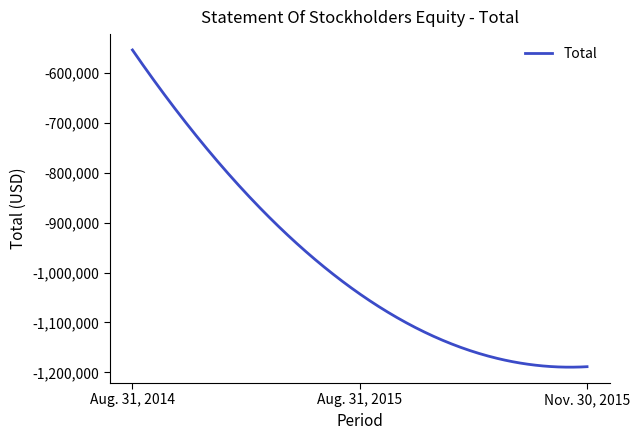

What is the difference between the maximum and minimum values?

636423.8